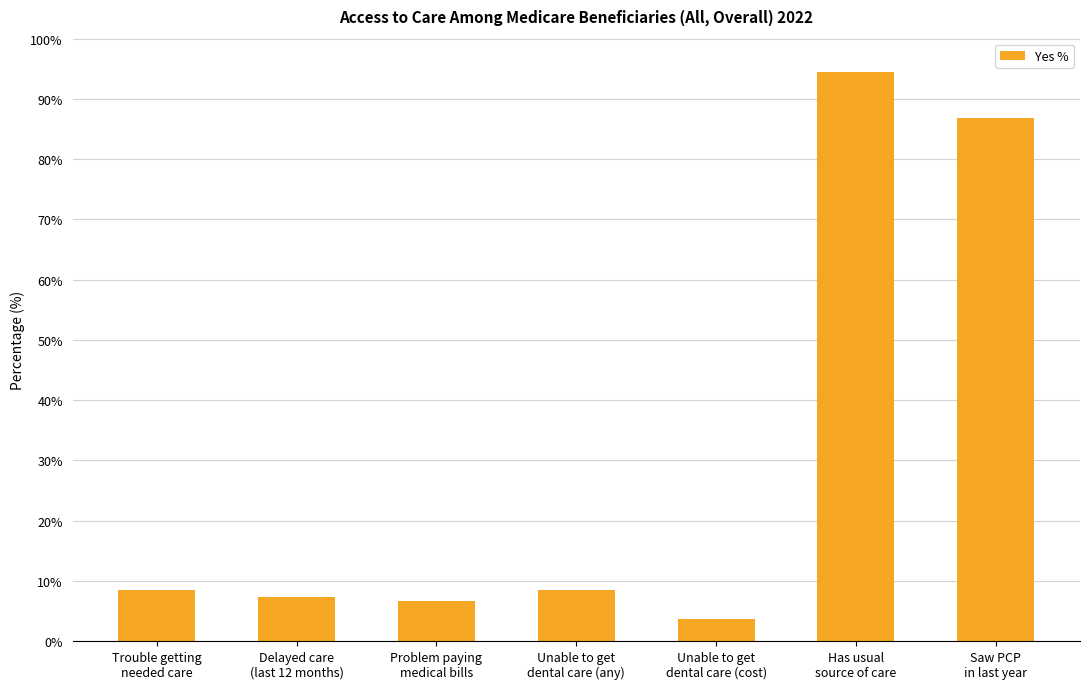

At which label is the value closest to 49?

Saw PCP
in last year